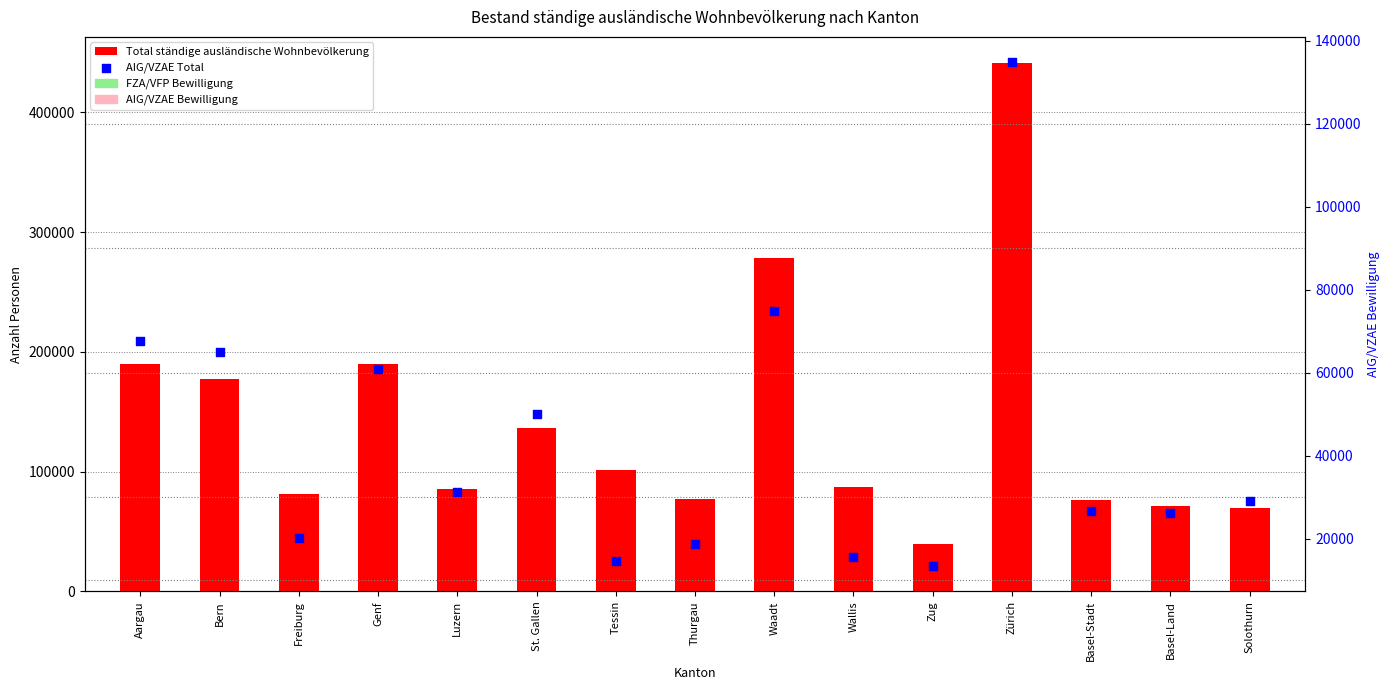

Which series has the largest total across all categories?

Total ständige ausländische Wohnbevölkerung